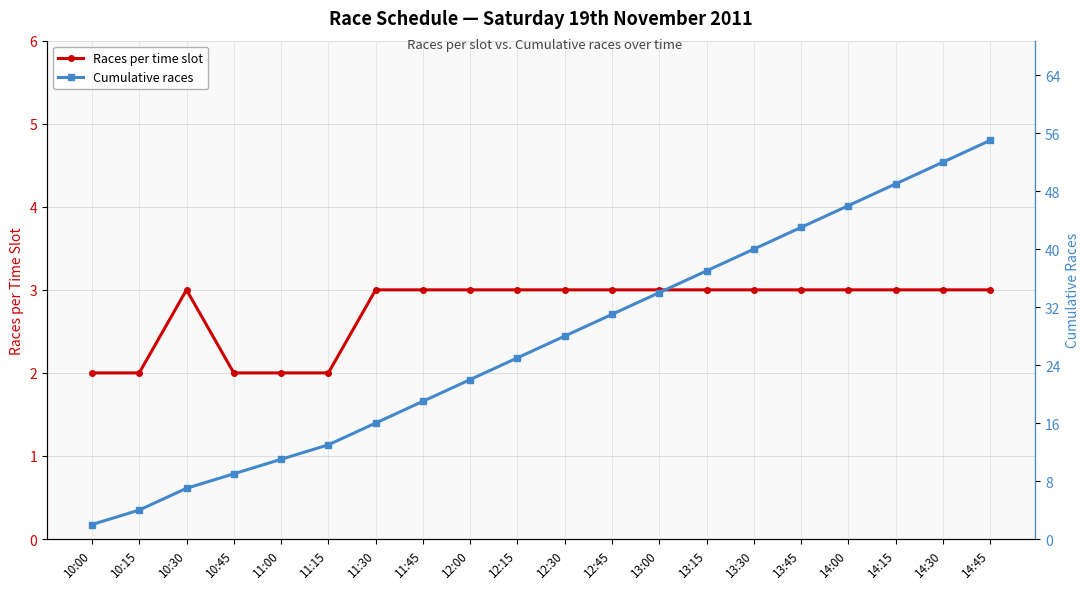

The Cumulative races series shows 4 at 10:15. True or false?

True